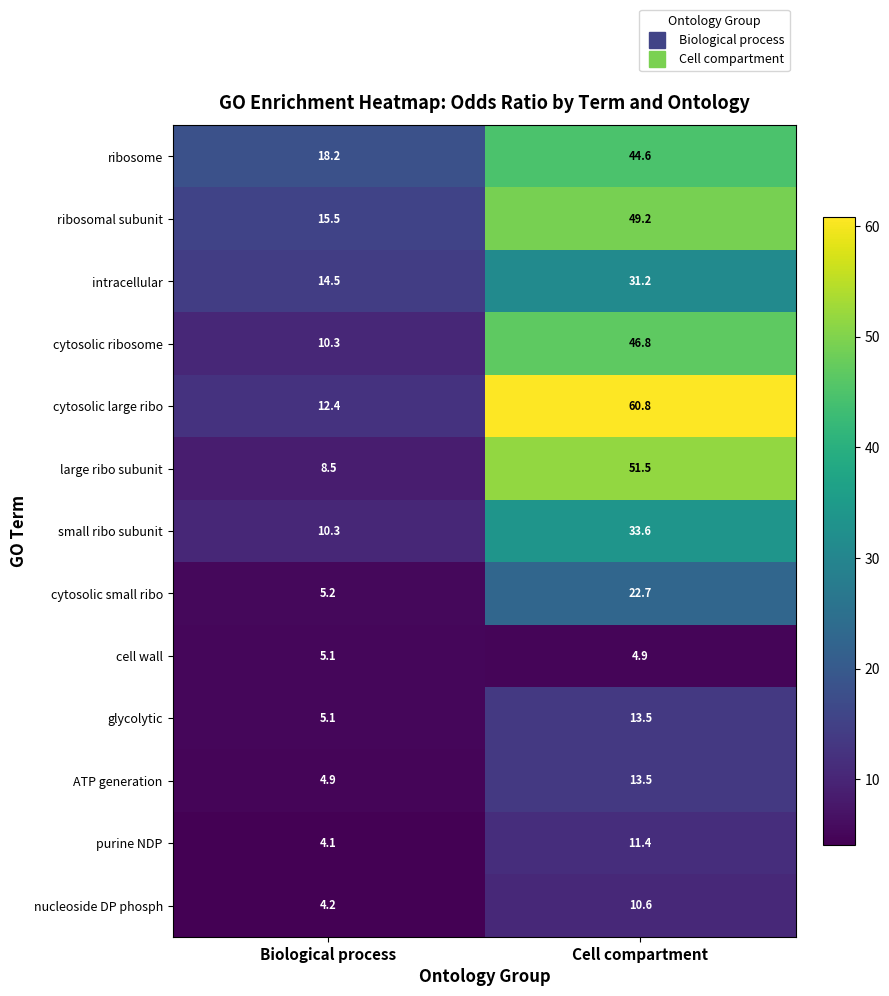

Which series has the widest spread of values?

cytosolic large ribo